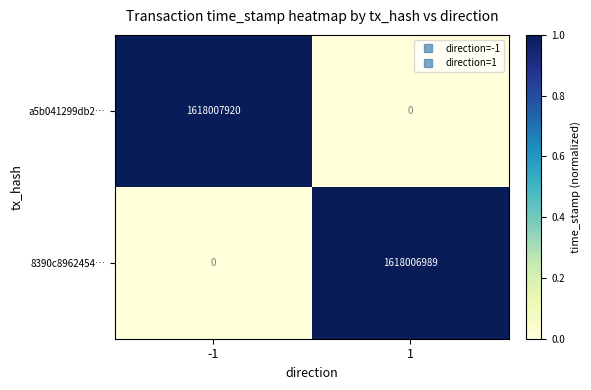

Reading left to right, what are all the values shown in this chart?

a5b041299db2…: -1=1618007920	1=0
8390c8962454…: -1=0	1=1618006989